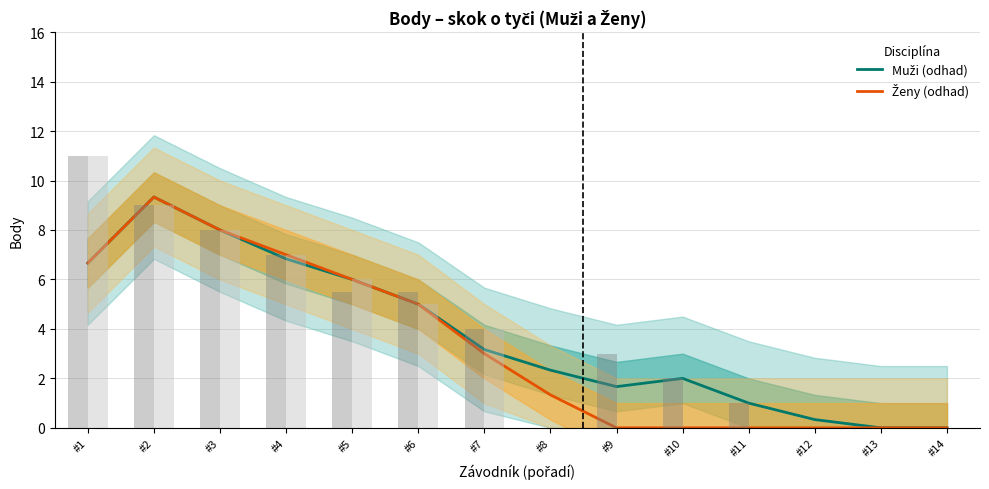

Which series changed the most between #5 and #11?

Ženy (odhad)